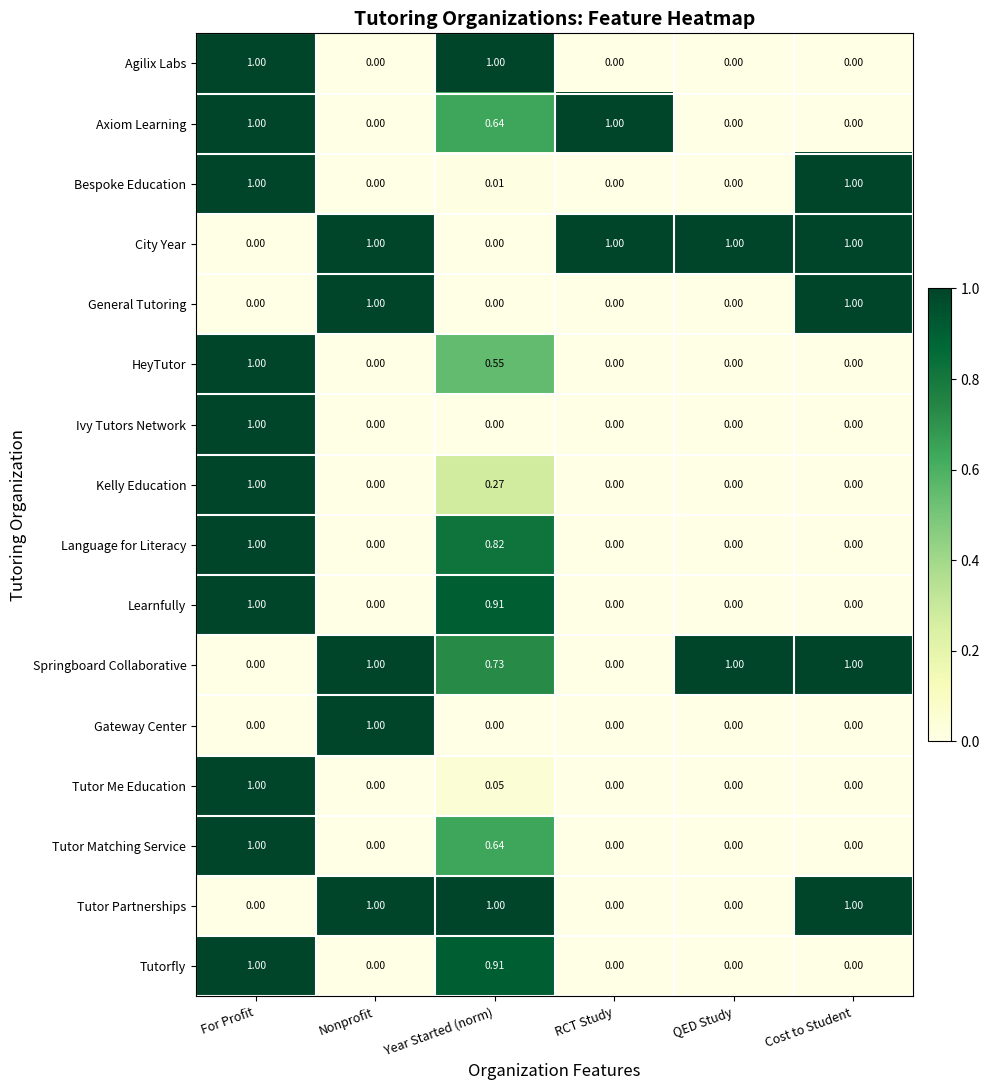

Which category has the highest value in the HeyTutor series?

For Profit